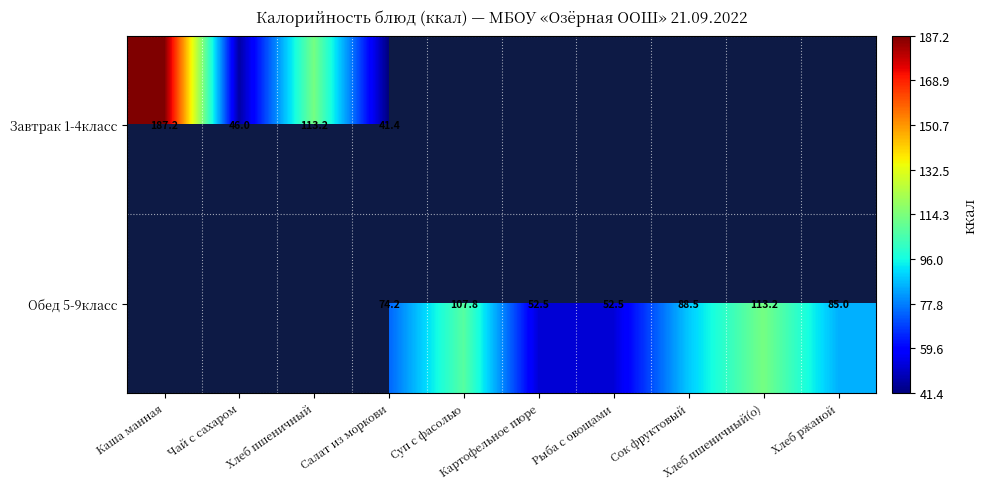

Is it true that Обед 5-9класс equals 90.7 at Рыба с овощами?

False